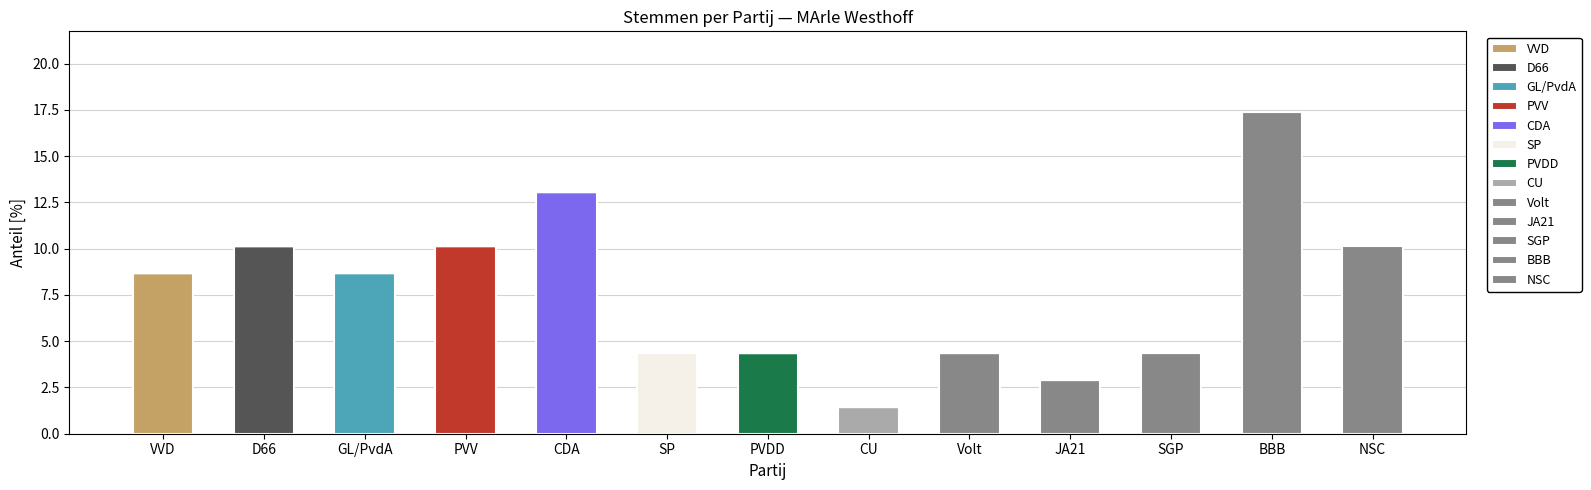

What position from the right is VVD?

13